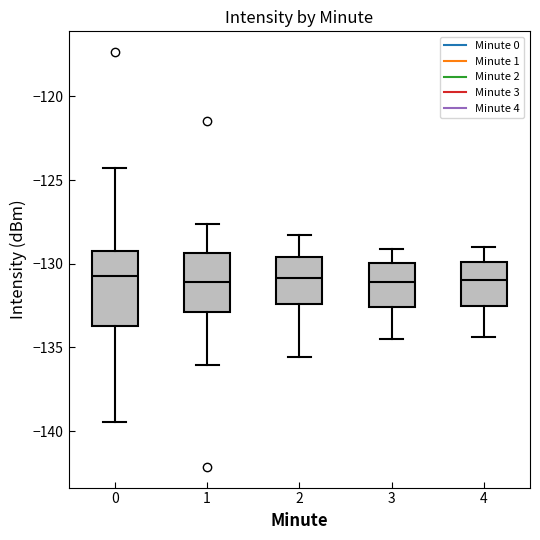

Comparing the boxes themselves (not the whiskers), which one is the tallest?

0